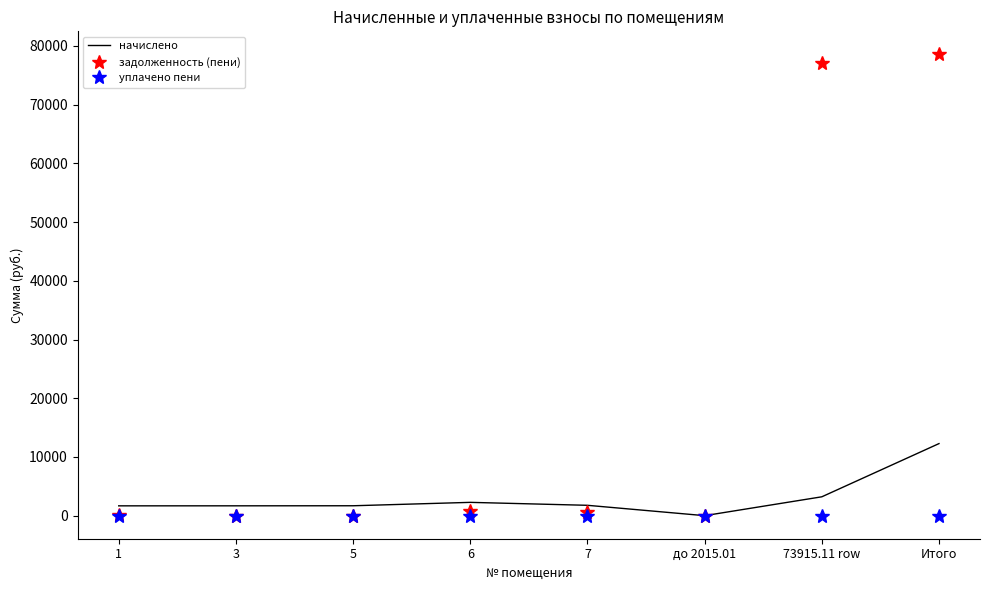

What is the approximate value of задолженность (пени) at 1?

93.1